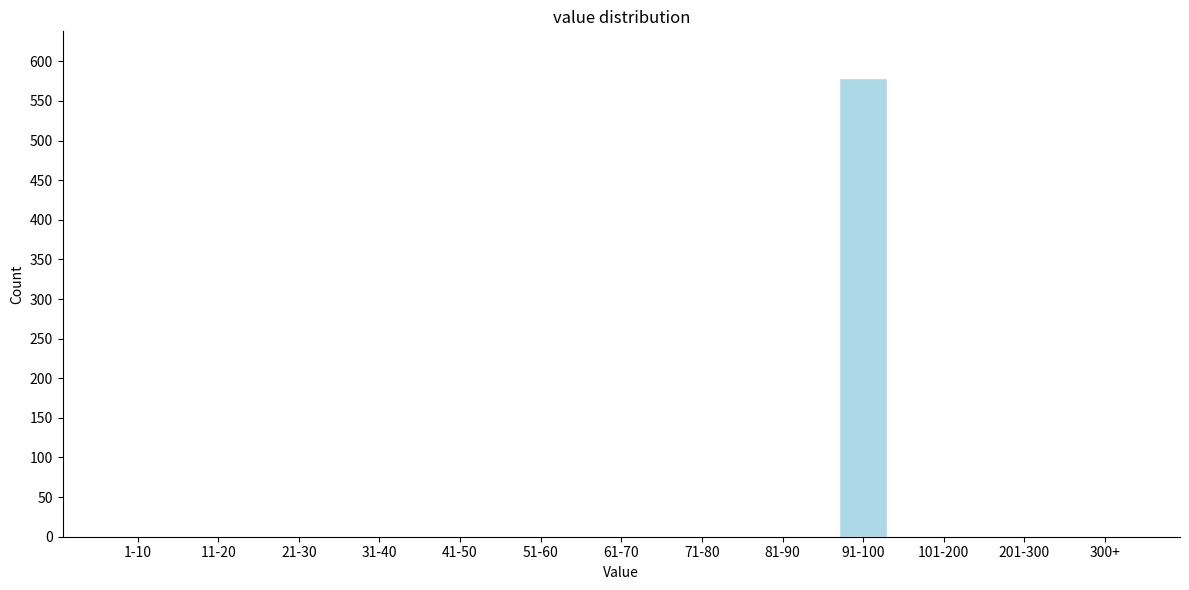

Reading right to left, list all the values displayed in this chart.

300+=0	201-300=0	101-200=0	91-100=579	81-90=0	71-80=0	61-70=0	51-60=0	41-50=0	31-40=0	21-30=0	11-20=0	1-10=0